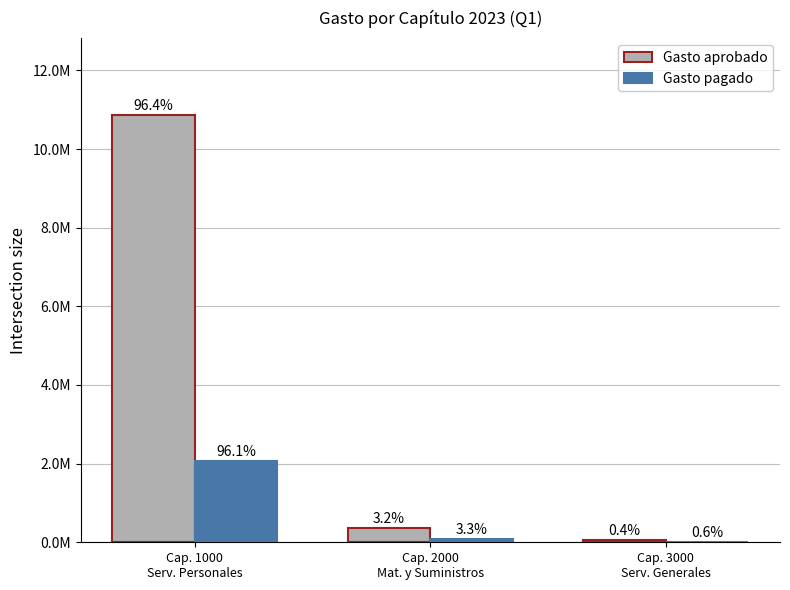

At which category is the sum across all series the highest?

Cap. 1000
Serv. Personales